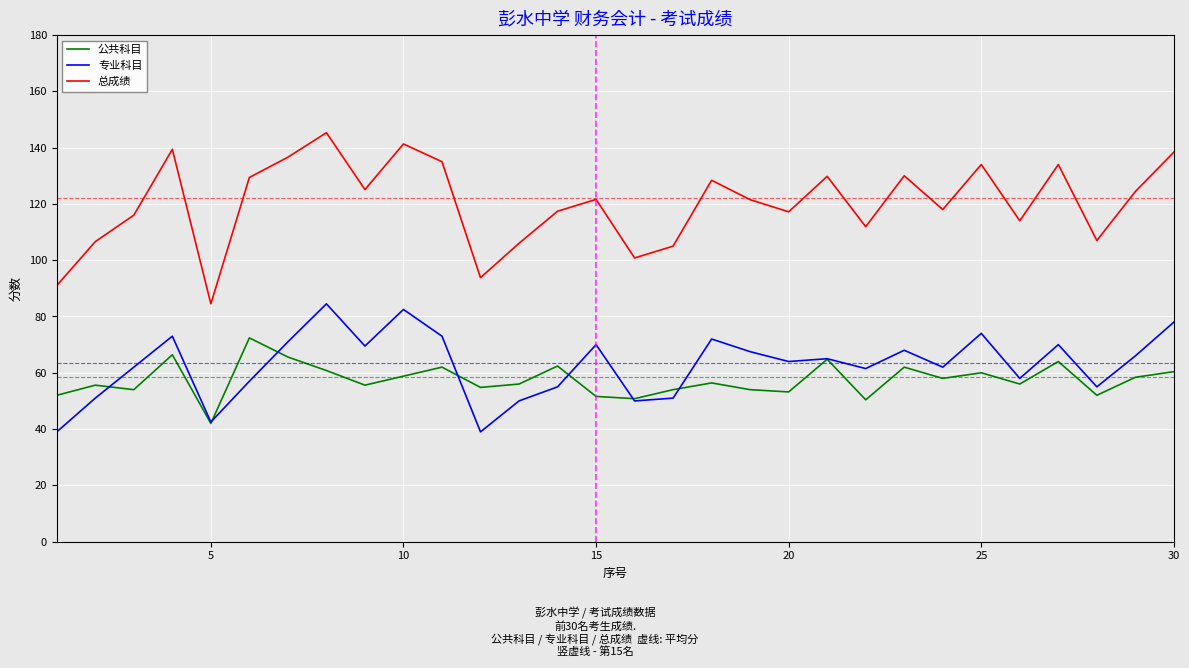

Which series has the largest range (max minus min)?

总成绩